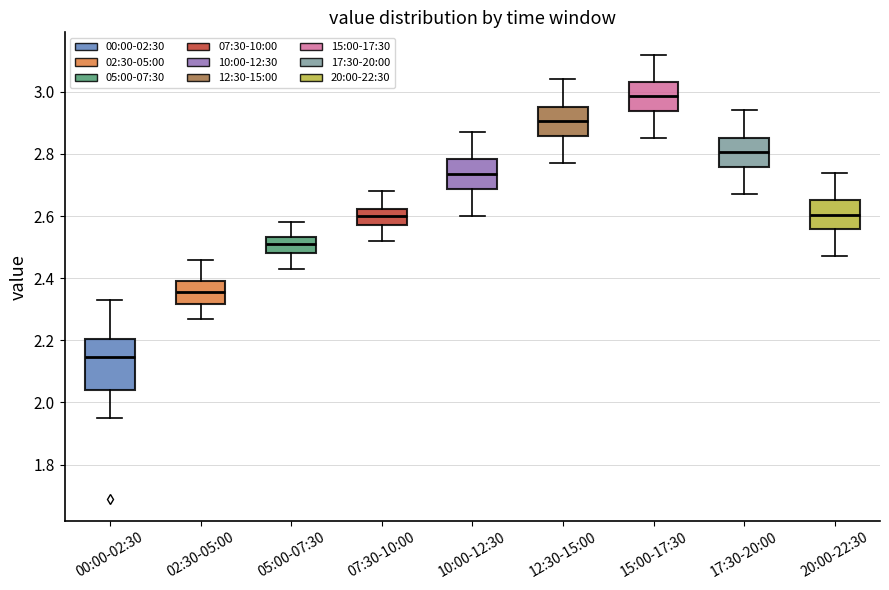

Where is the upper edge of the box for 17:30-20:00 on the y-axis? The values are not printed on the chart, so give them approximately, as read against the axis.

2.86